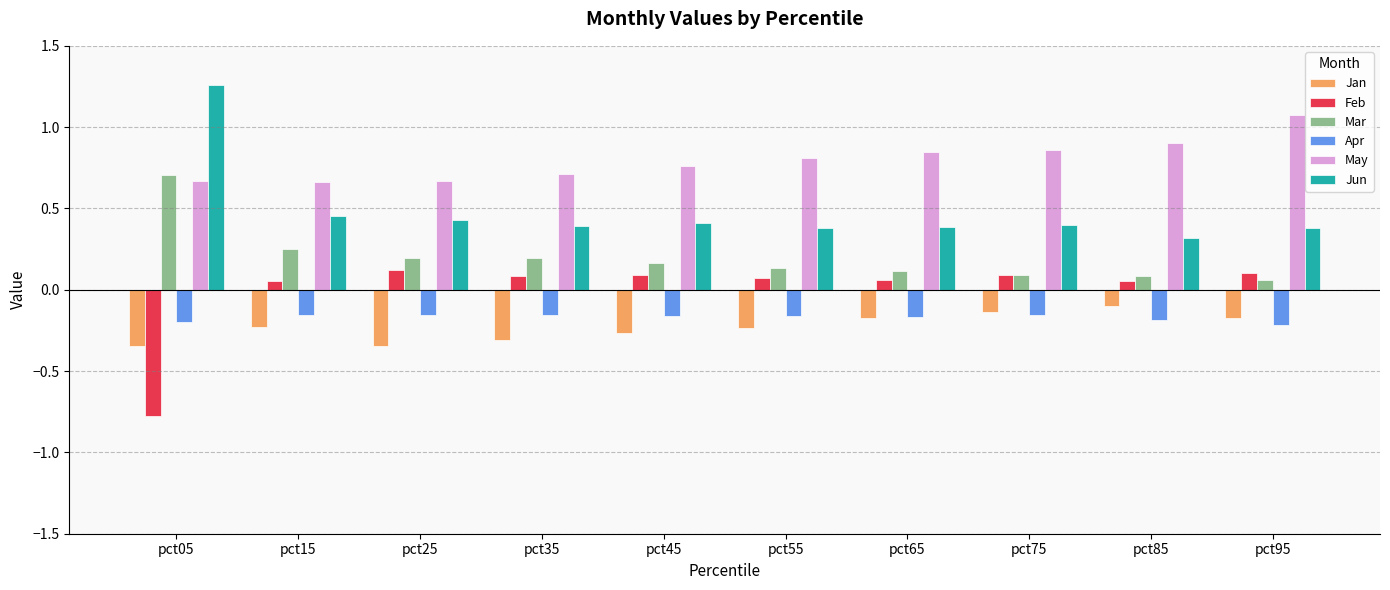

Which category has the lowest value across all series?

pct05